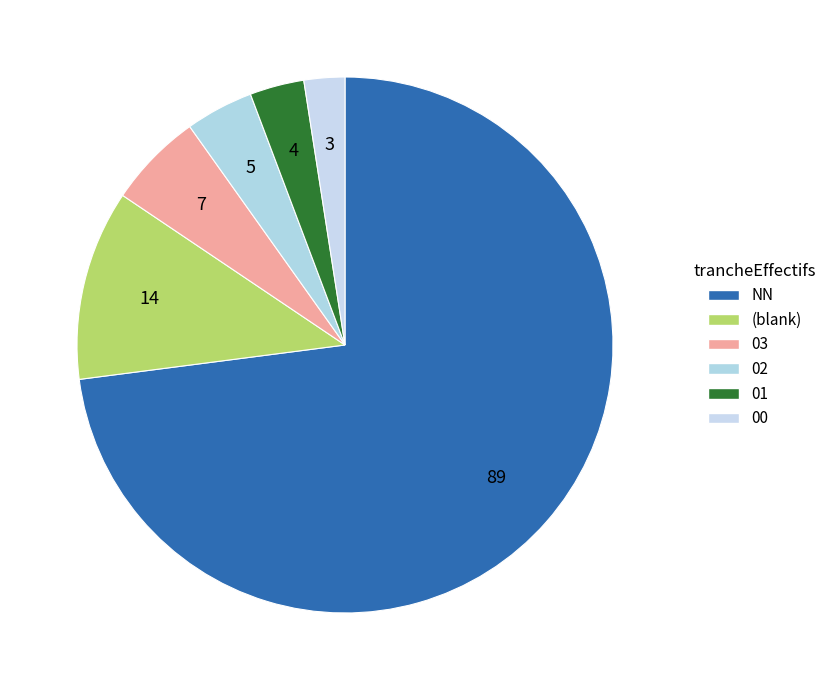

Count the number of slices in the pie.

6